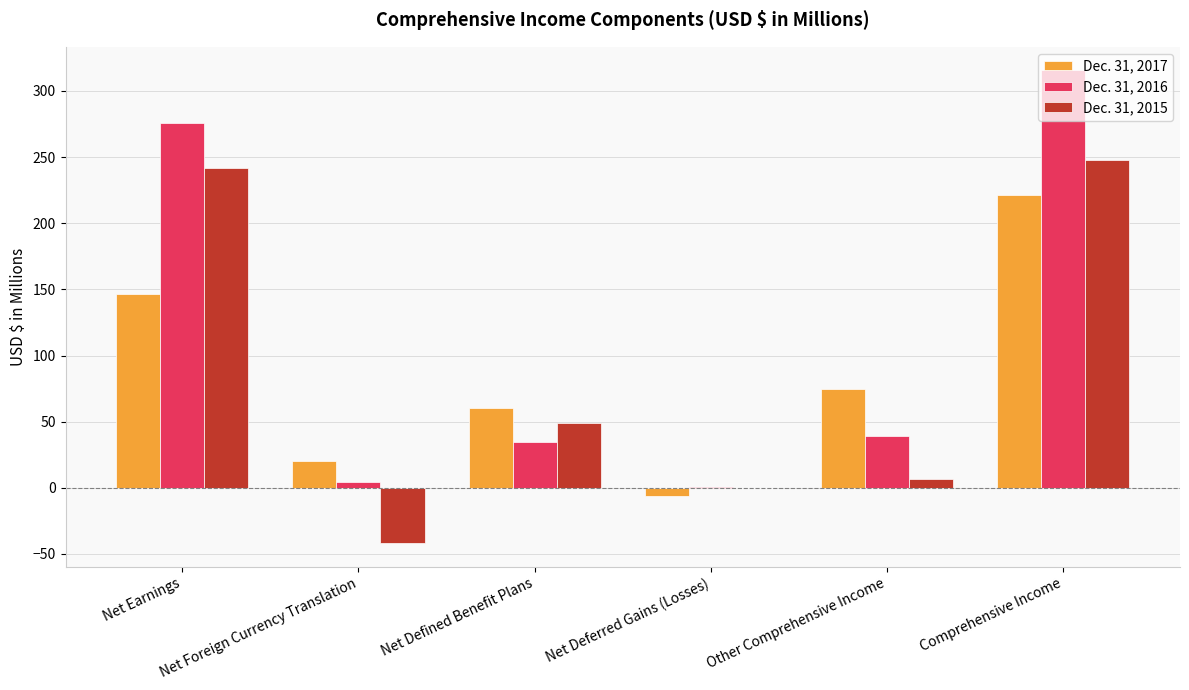

Reading left to right, list all the values displayed in this chart.

Dec. 31, 2017: Net Earnings=146.4	Net Foreign Currency Translation=20.3	Net Defined Benefit Plans=60.7	Net Deferred Gains (Losses)=-6.2	Other Comprehensive Income=74.8	Comprehensive Income=221.2
Dec. 31, 2016: Net Earnings=276.0	Net Foreign Currency Translation=4.5	Net Defined Benefit Plans=34.7	Net Deferred Gains (Losses)=0.3	Other Comprehensive Income=39.5	Comprehensive Income=315.5
Dec. 31, 2015: Net Earnings=241.4	Net Foreign Currency Translation=-41.9	Net Defined Benefit Plans=48.7	Net Deferred Gains (Losses)=-0.4	Other Comprehensive Income=6.4	Comprehensive Income=247.8